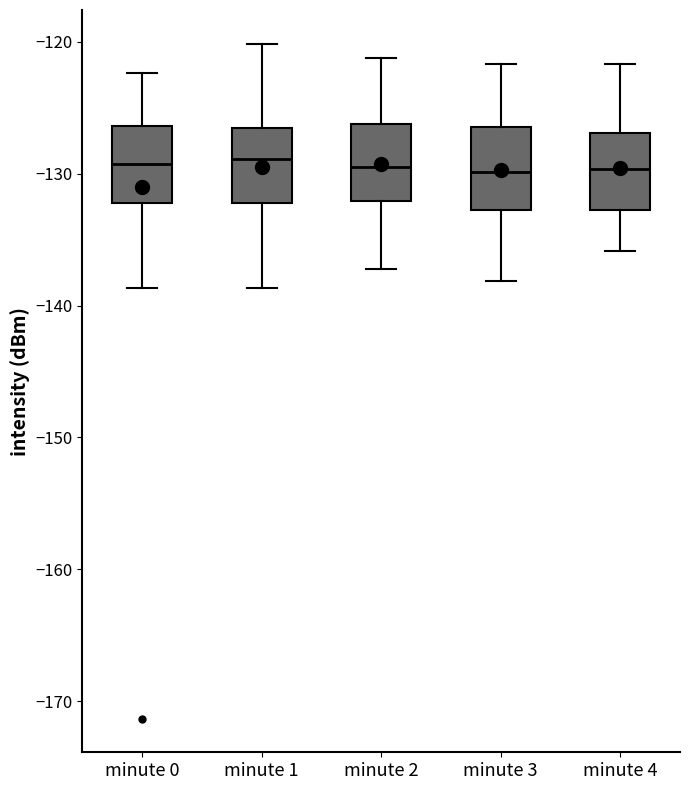

Where is the lower edge of the box for minute 1 on the y-axis? The values are not printed on the chart, so give them approximately, as read against the axis.

-132